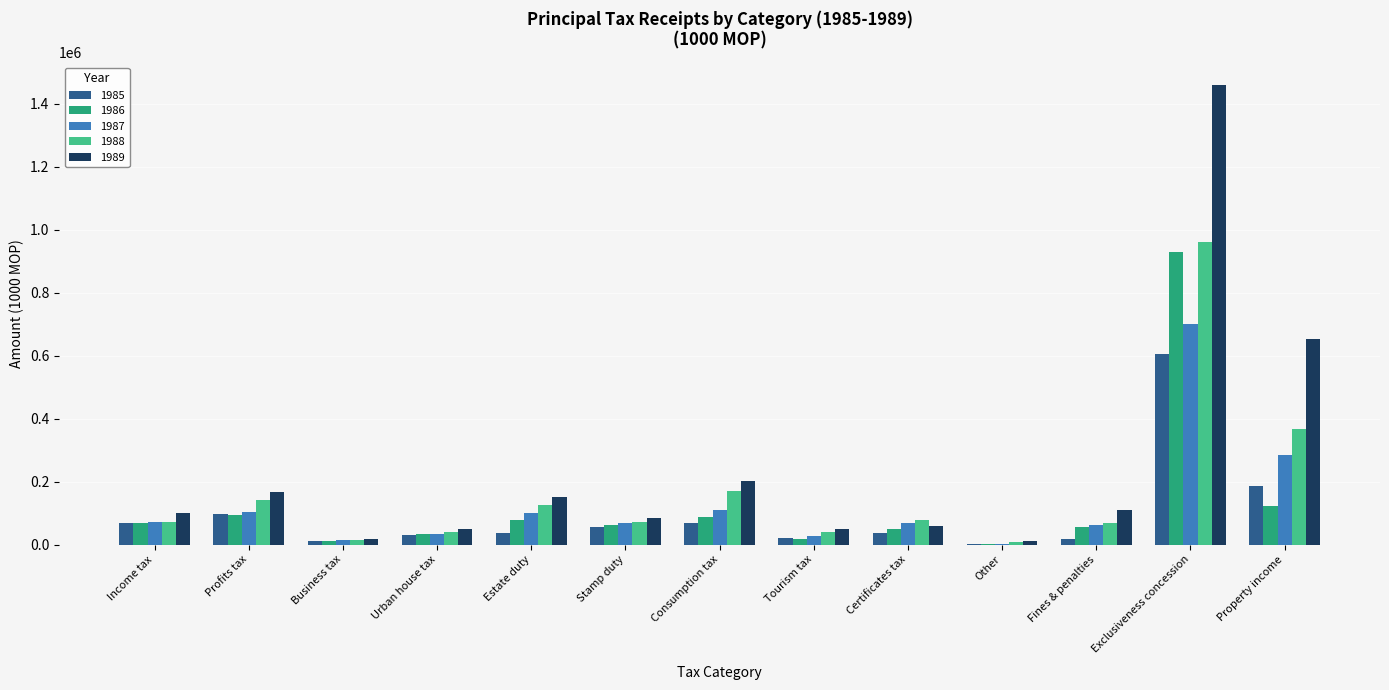

At which label does 1985 reach its peak?

Exclusiveness concession